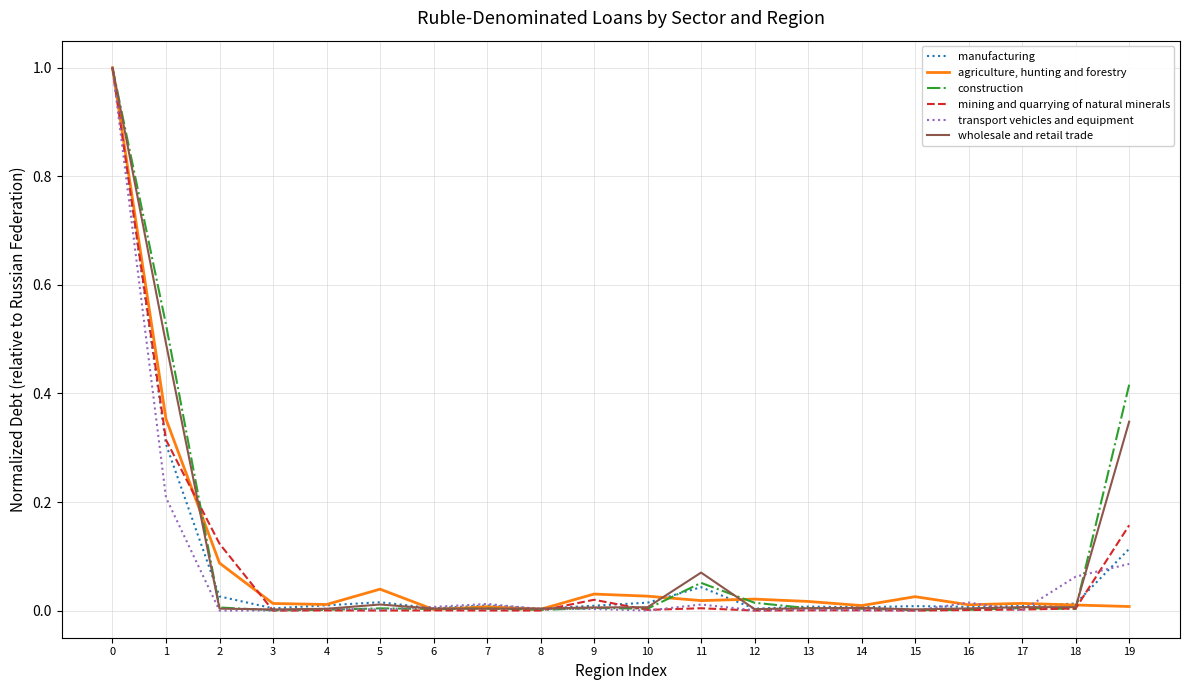

Which series changed the most between 2 and 18?

mining and quarrying of natural minerals